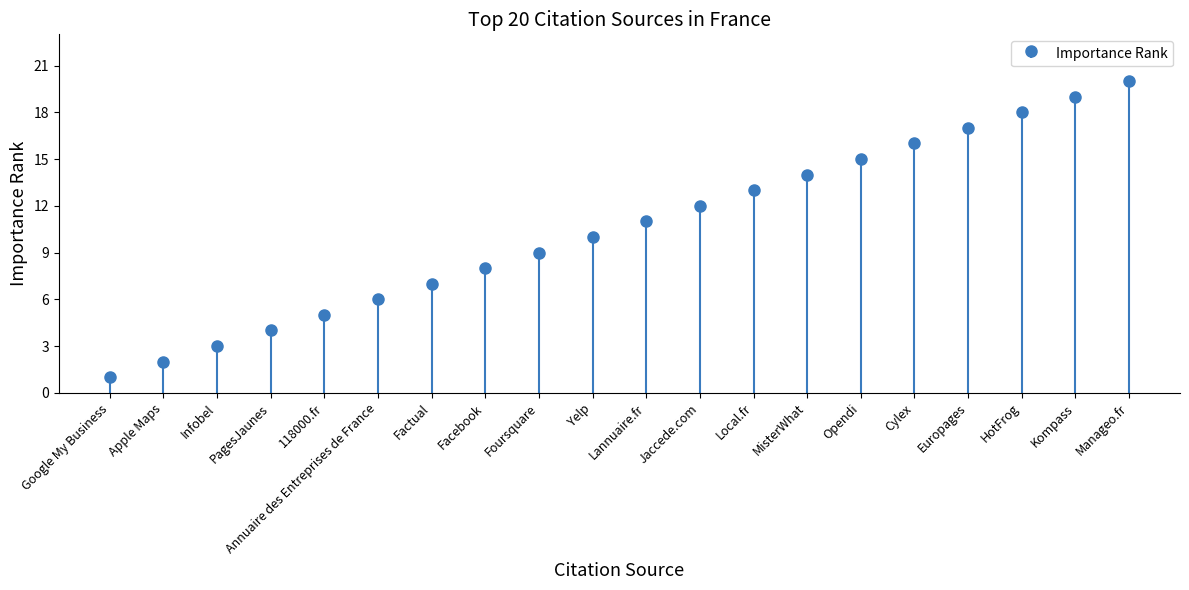

At which label does the data first exceed 11?

Jaccede.com